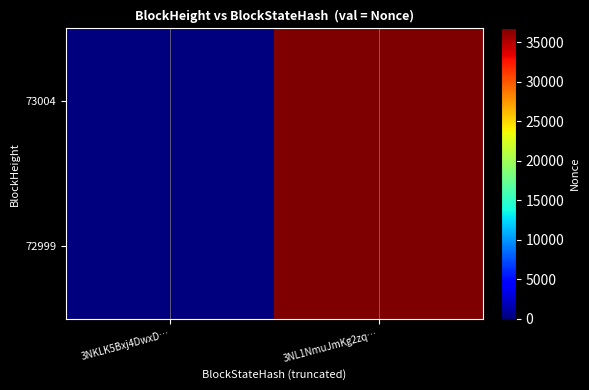

Which series changed the most between 3NKLK5Bxj4DwxD… and 3NL1NmuJmKg2zq…?

73004